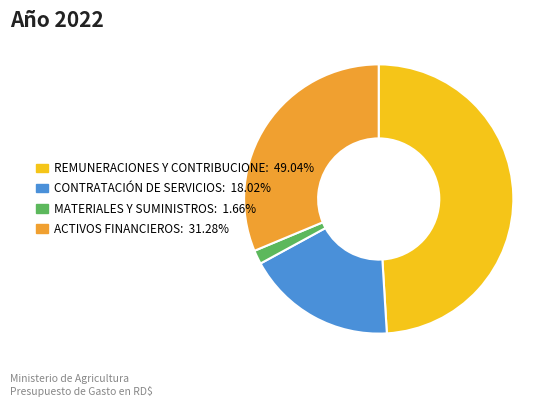

Is there a majority slice in this chart?

No